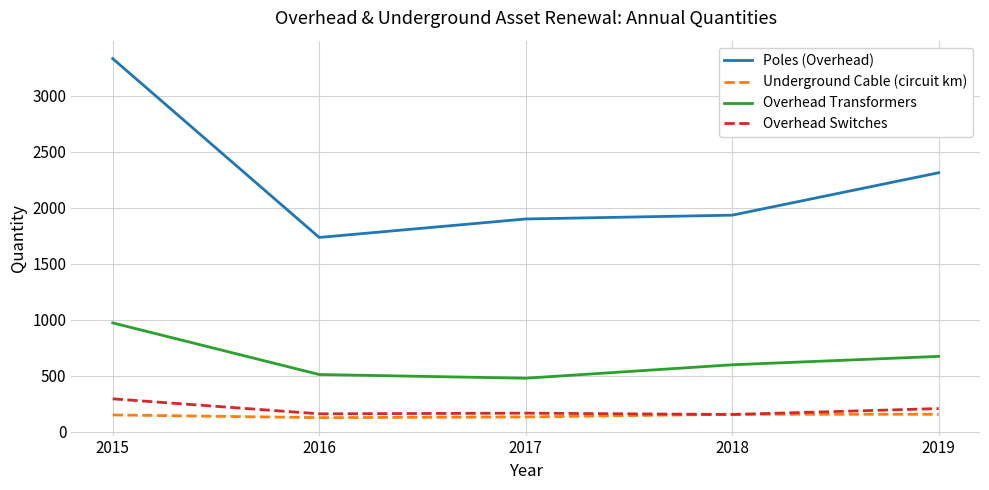

Where is Poles (Overhead) nearest to the value 2533?

2019